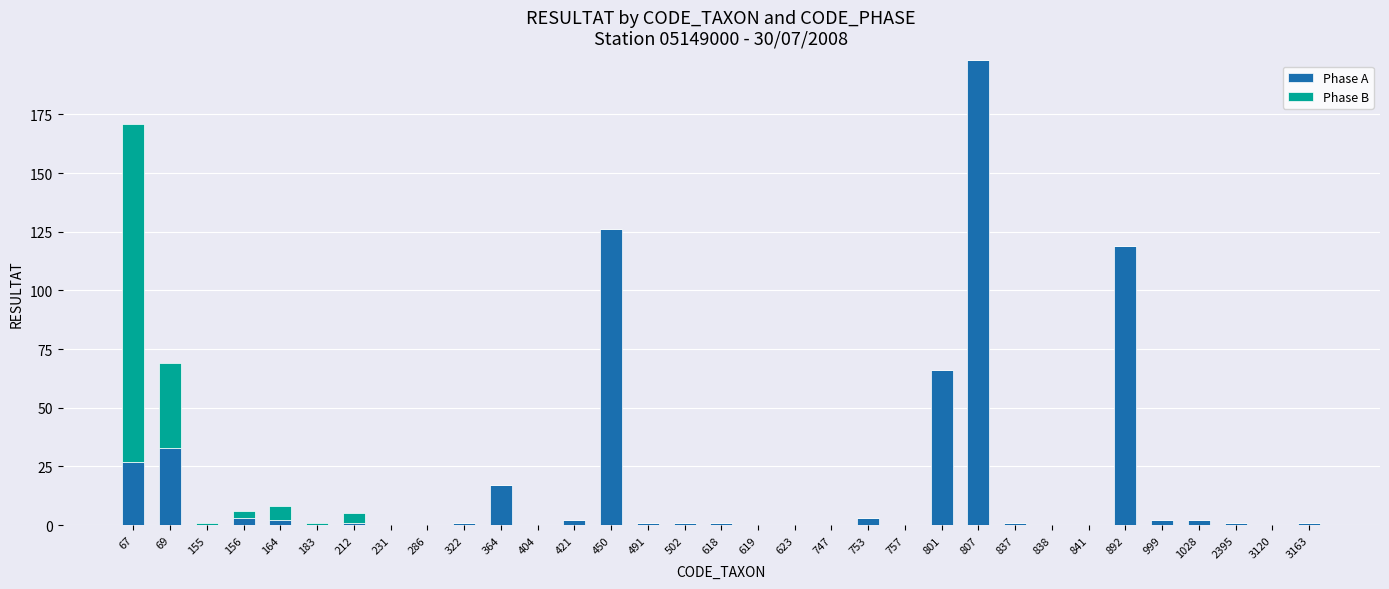

What is the sum of all Phase A values?

608